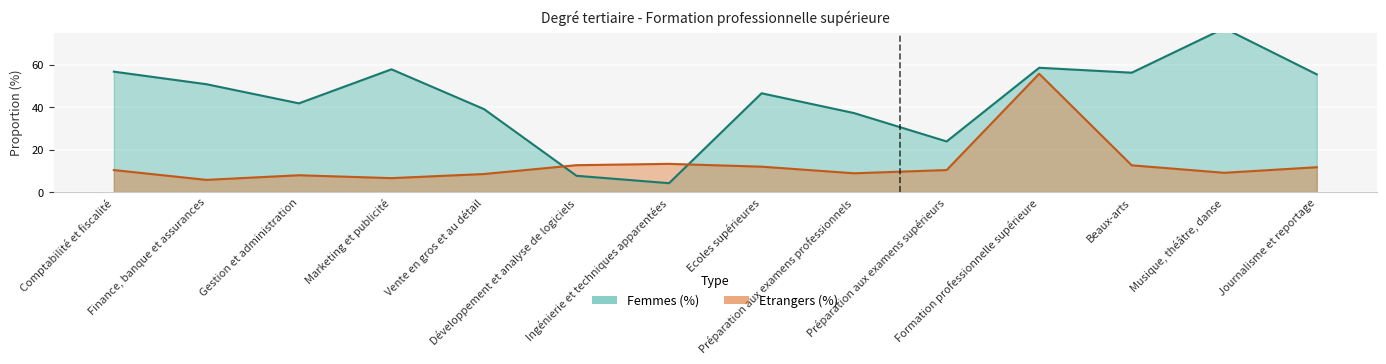

What is the average value of the Femmes (%) series?

43.9